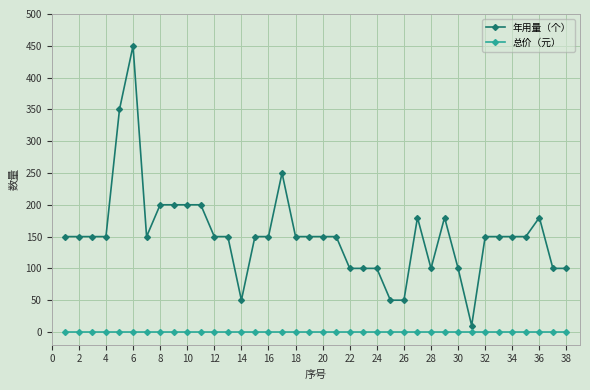

Does the chart display data point markers on the line(s)?

Yes